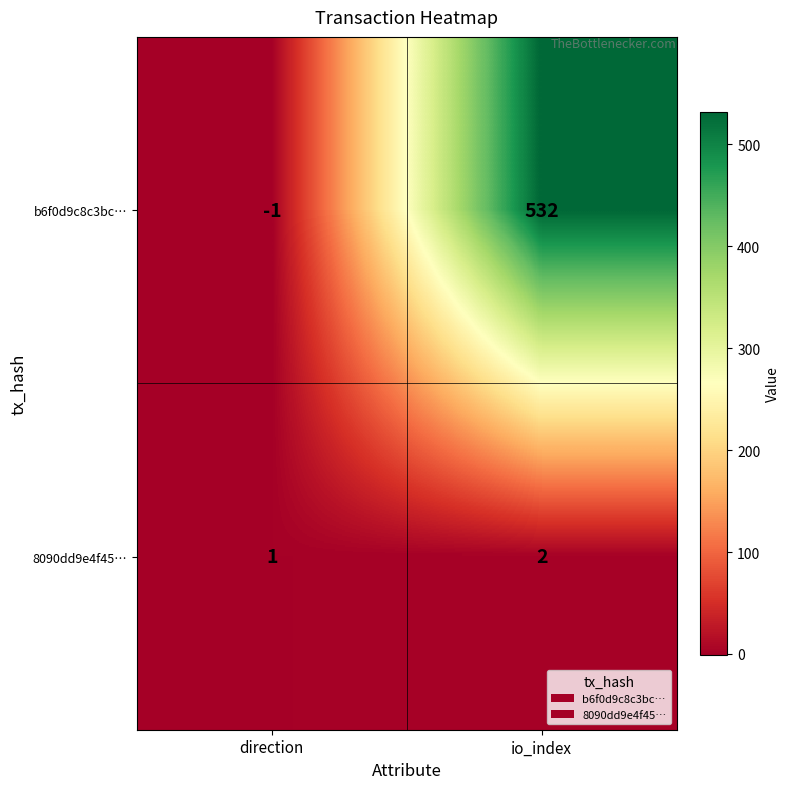

At which label is b6f0d9c8c3bc… closest to 265?

direction